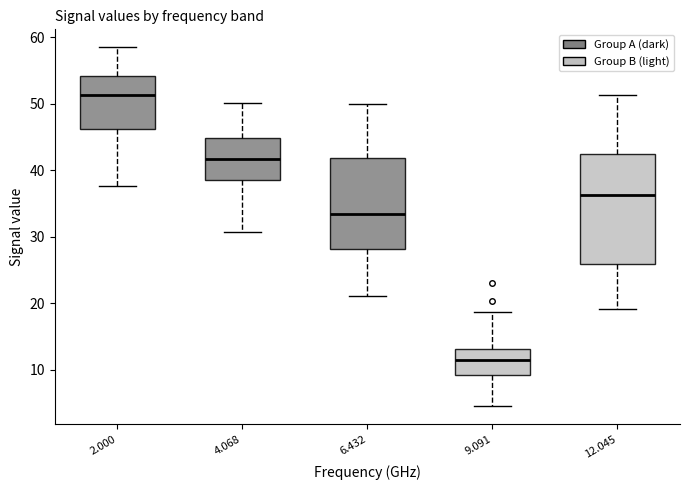

Reading left to right, transcribe this box plot: for each box, give where its median line is, the range the box spans, and where its two whiskers end, as read against the y-axis. The values are not printed on the chart, so give them approximately, as read against the axis.

2.000: median 51, box 46 to 54, whiskers 38 to 59
4.068: median 42, box 39 to 45, whiskers 31 to 50
6.432: median 33, box 28 to 42, whiskers 21 to 50
9.091: median 11, box 9 to 13, whiskers 5 to 19
12.045: median 36, box 26 to 42, whiskers 19 to 51